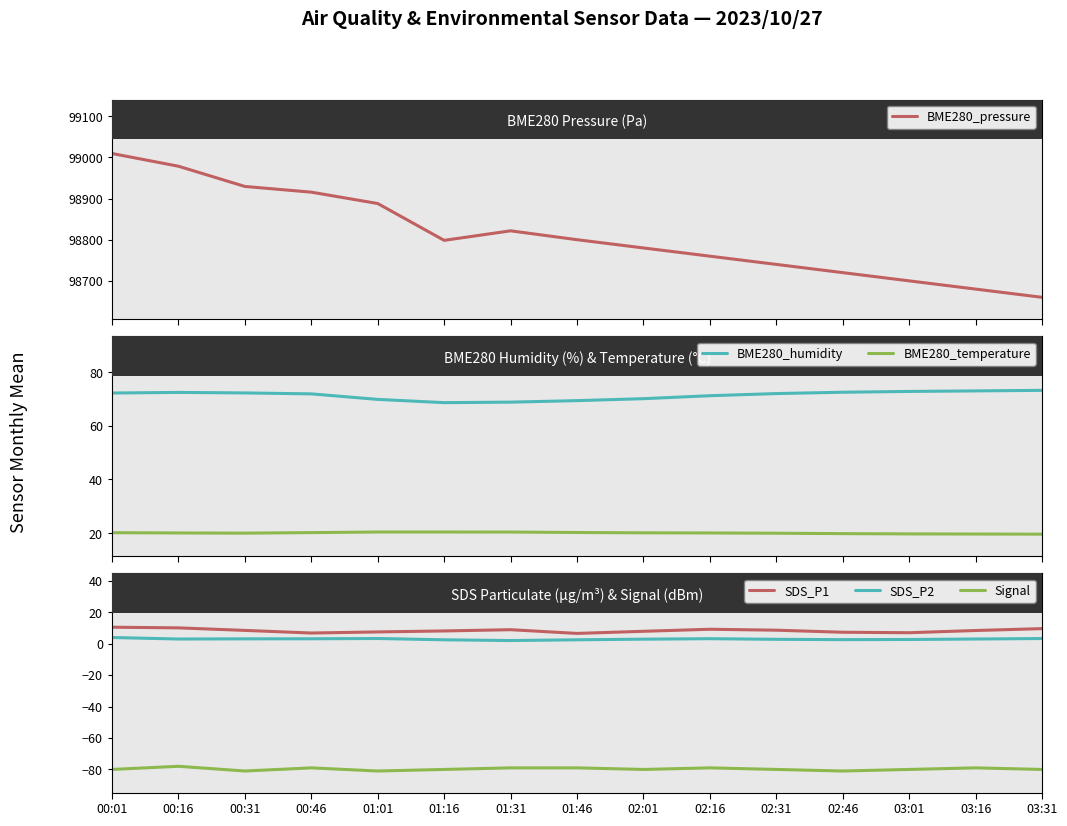

List the series in order of their peak value, lowest first.

Signal, SDS_P2, SDS_P1, BME280_temperature, BME280_humidity, BME280_pressure